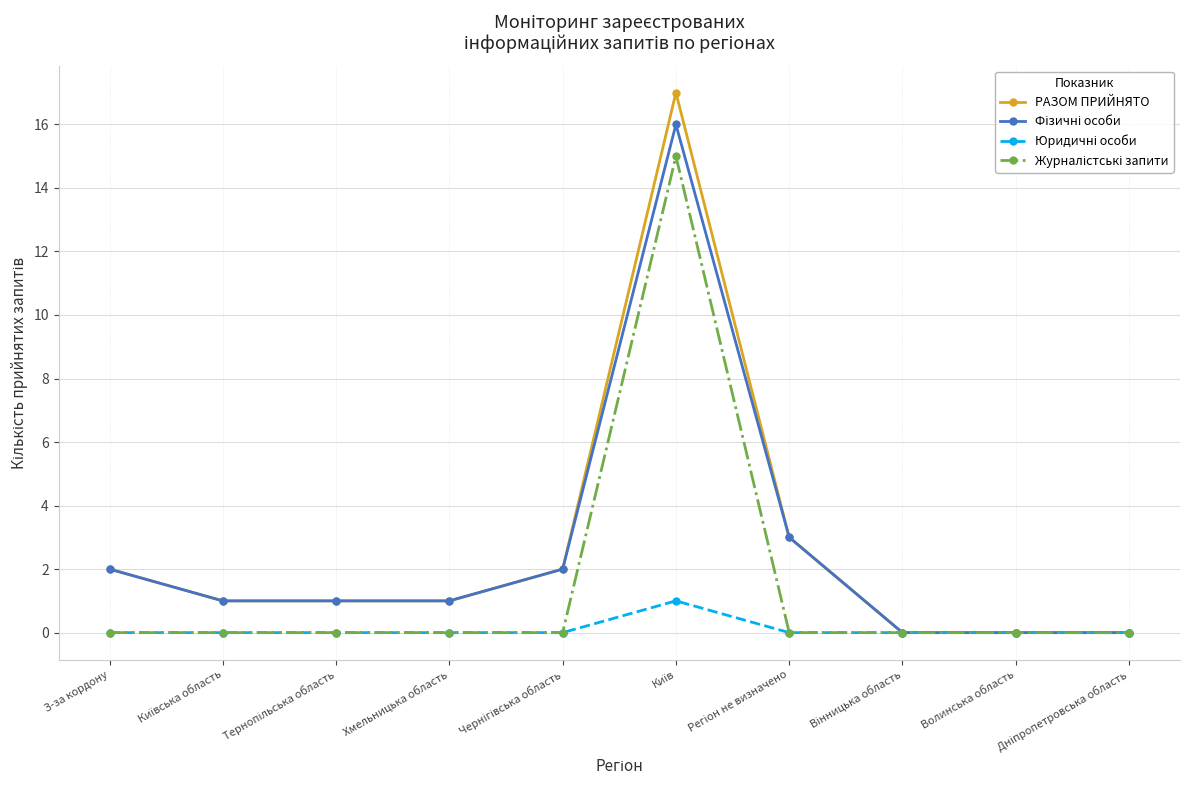

True or false: РАЗОМ ПРИЙНЯТО has more than 0 points higher than both neighbors.

True